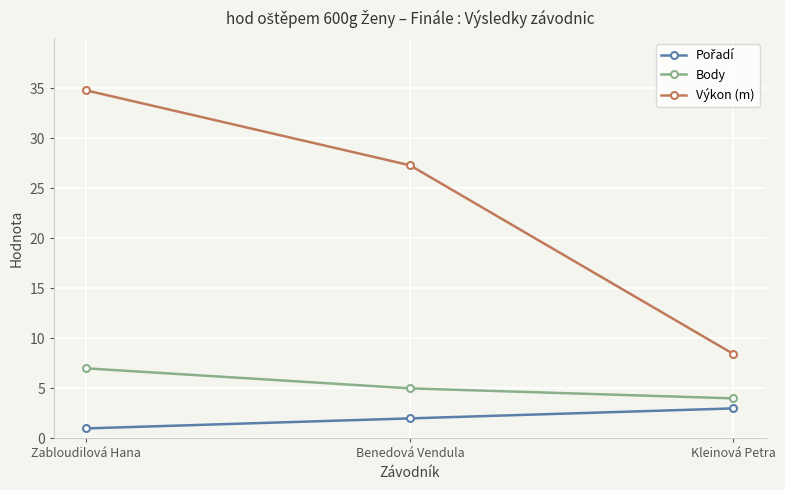

What is the minimum value for Body?

4.0